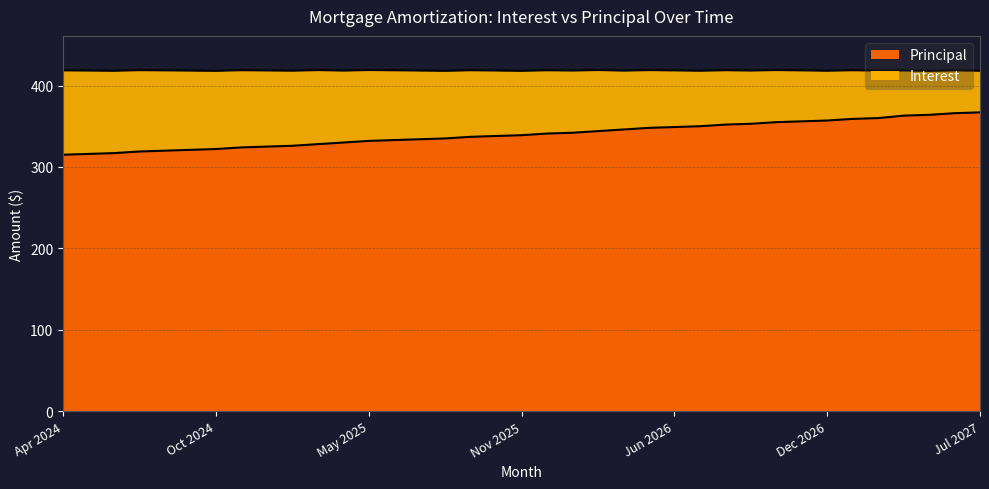

List the labels in order of value, largest first.

Jul 2027, Jun 2027, May 2027, Apr 2027, Mar 2027, Jan 2027, Dec 2026, Nov 2026, Oct 2026, Sep 2026, Aug 2026, Jul 2026, Jun 2026, May 2026, Apr 2026, Mar 2026, Jan 2026, Dec 2025, Nov 2025, Oct 2025, Sep 2025, Aug 2025, Jul 2025, Jun 2025, May 2025, Apr 2025, Mar 2025, Jan 2025, Dec 2024, Nov 2024, Oct 2024, Sep 2024, Aug 2024, Jul 2024, Jun 2024, May 2024, Apr 2024